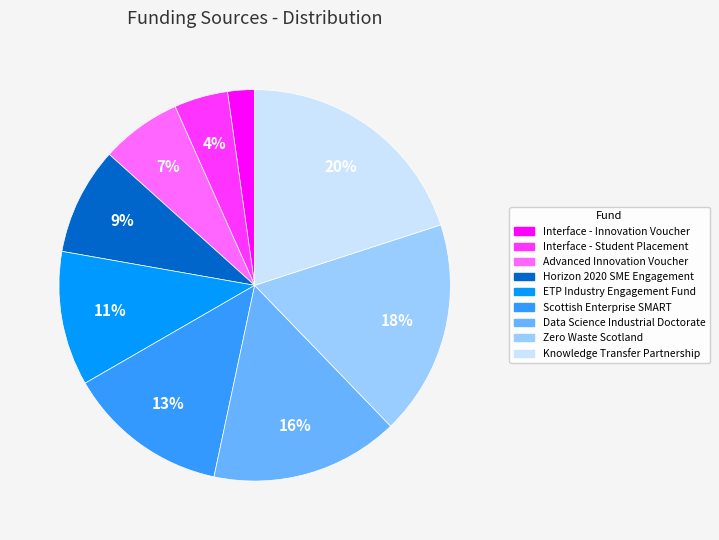

To the nearest percent, what portion does Interface - Innovation Voucher represent?

2%